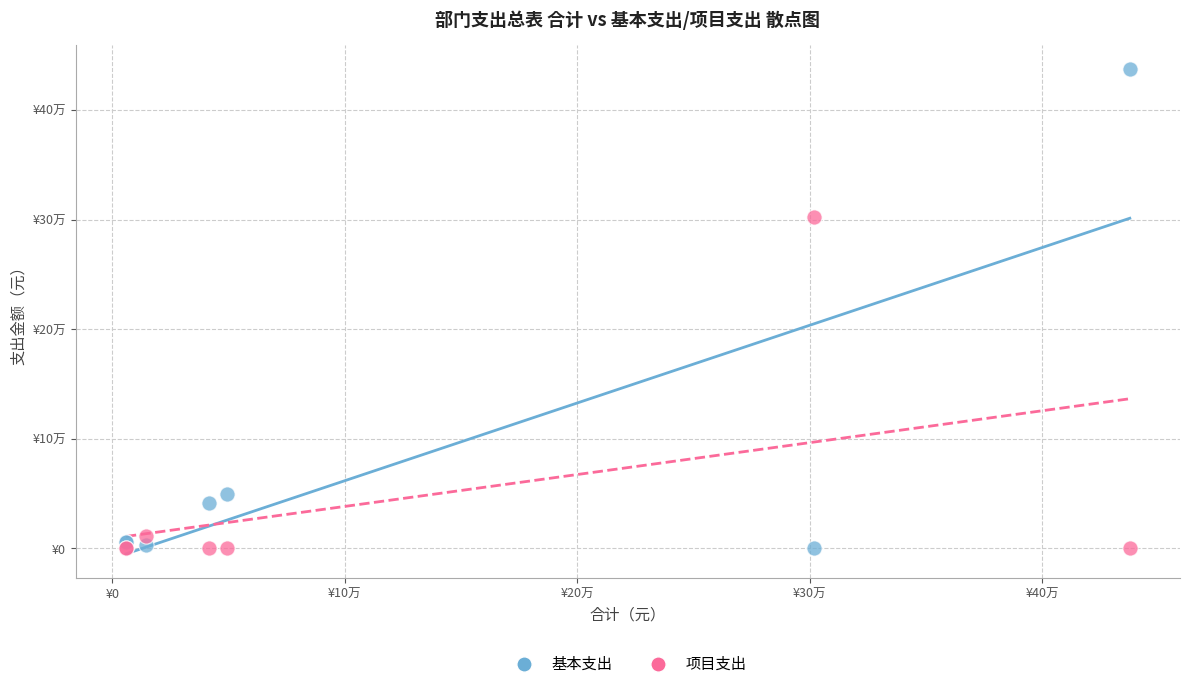

Which series has the widest spread of Y values?

基本支出